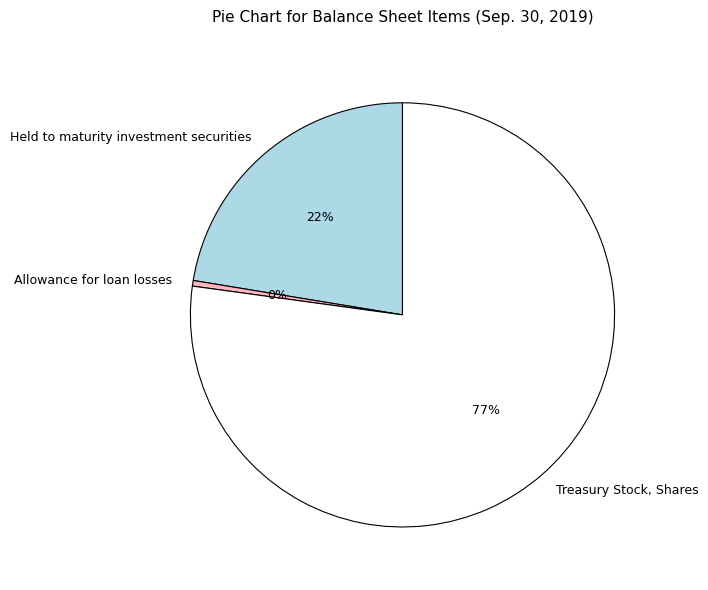

To the nearest percent, what is the average slice percentage?

33%